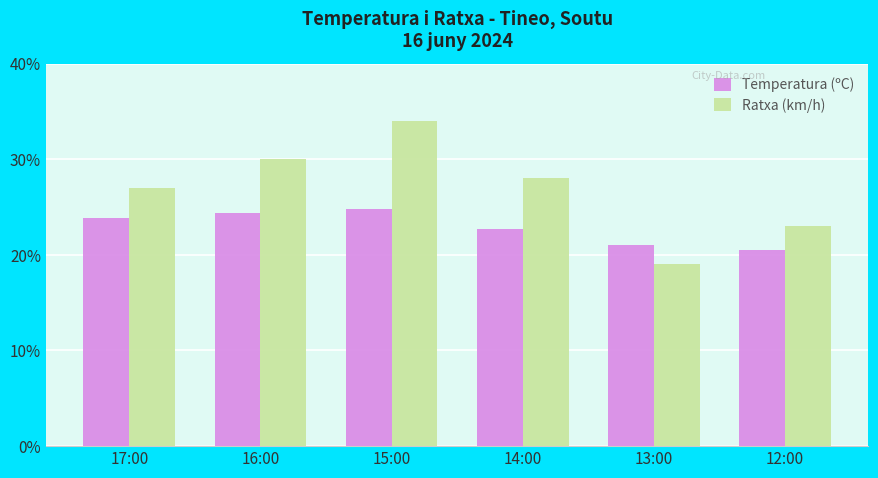

What is the difference between the highest and lowest values at 13:00?

2.0